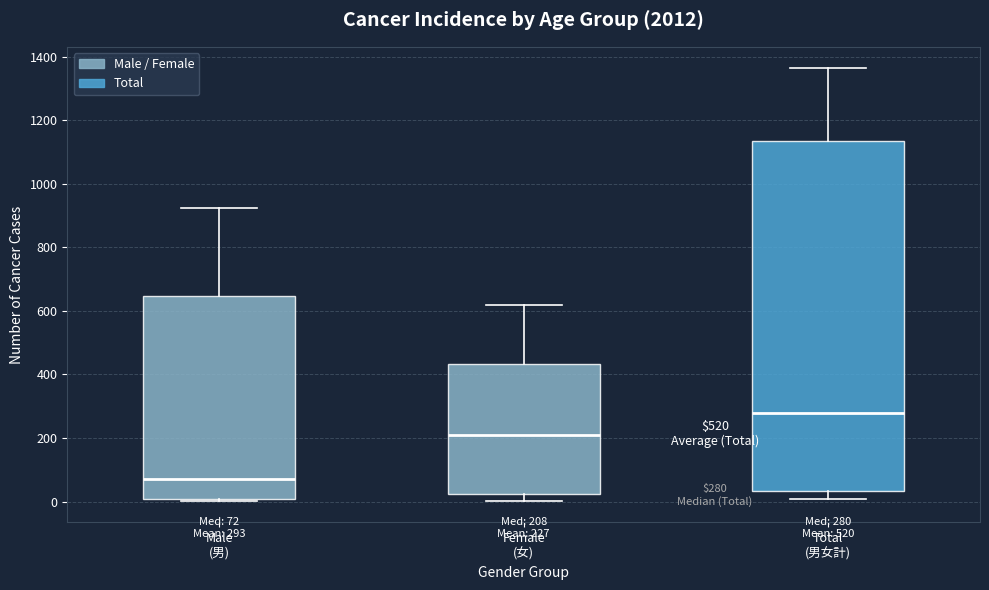

Which box has the lowest median line?

Male (男)